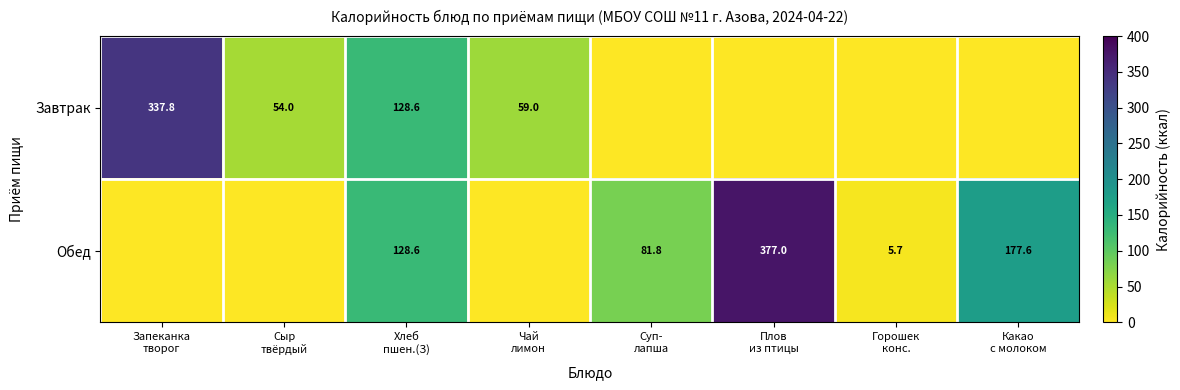

Between Сыр твёрдый and Горошек конс., which series saw the biggest shift?

Завтрак